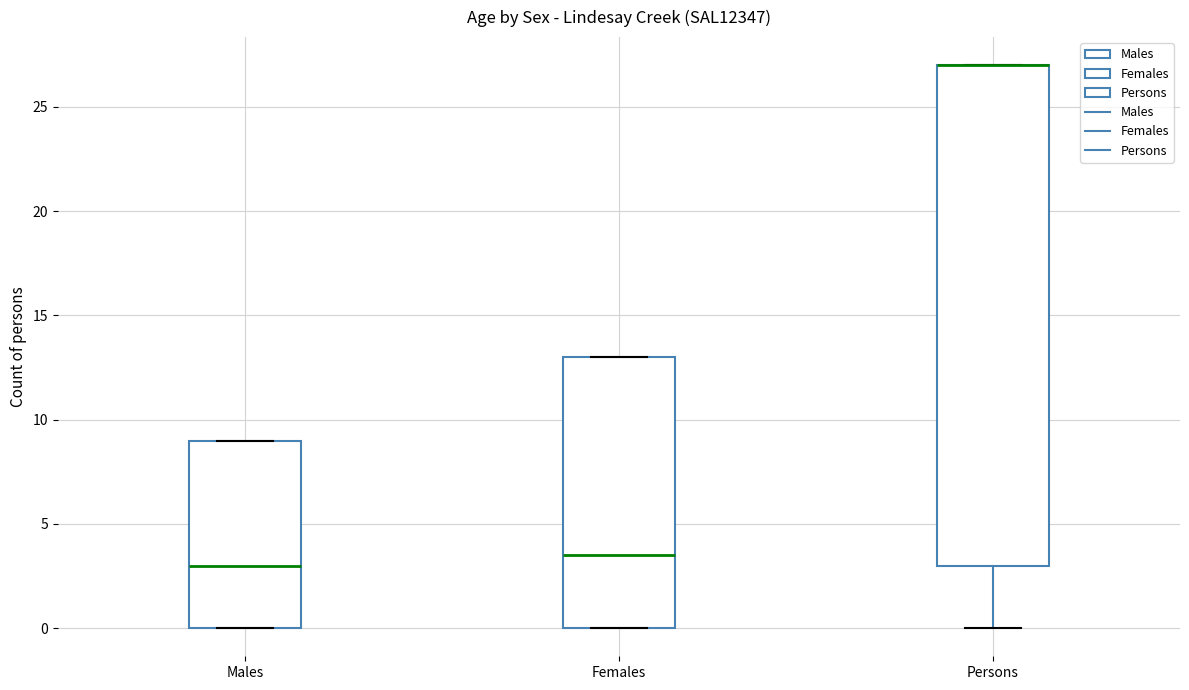

Which box is the tallest, from its lower edge to its upper edge?

Persons